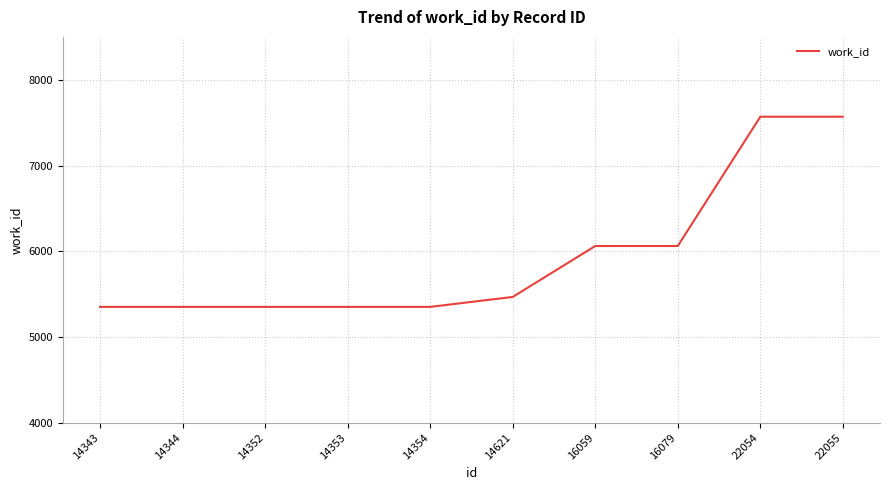

What is the approximate value at 14353, to the nearest 50?

5350